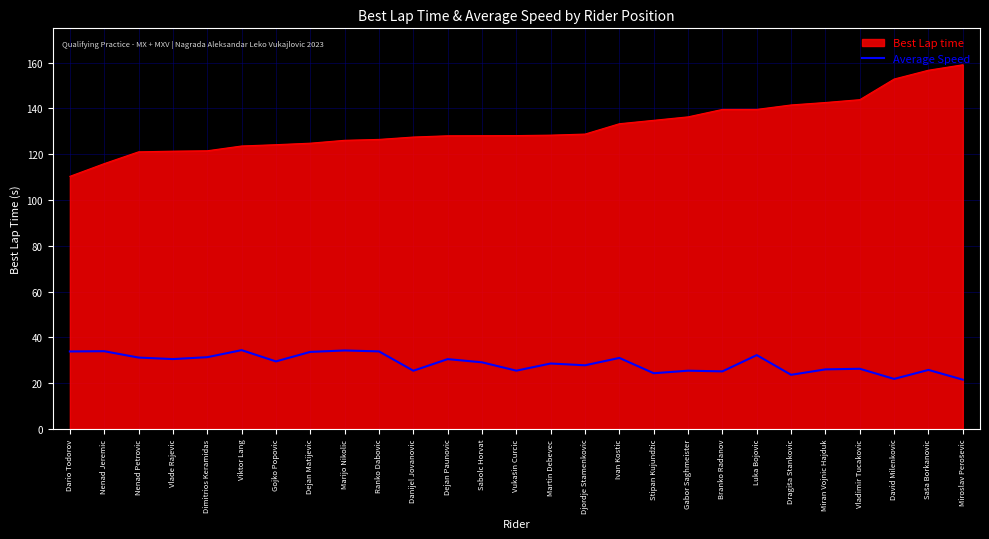

Is it true that Best Lap time equals 93.8 at Vladimir Tucakovic?

False